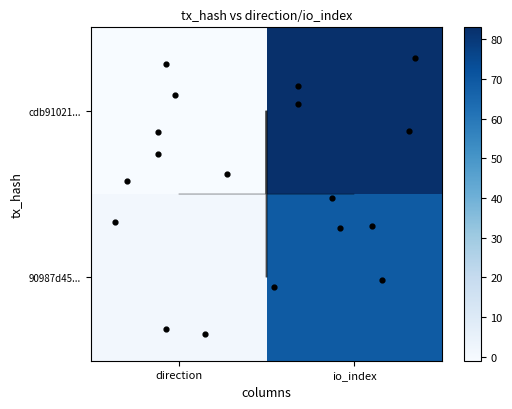

What is the approximate value of 90987d45b8b5c7e59bc123cfed26f85806efb57 at -1?

1